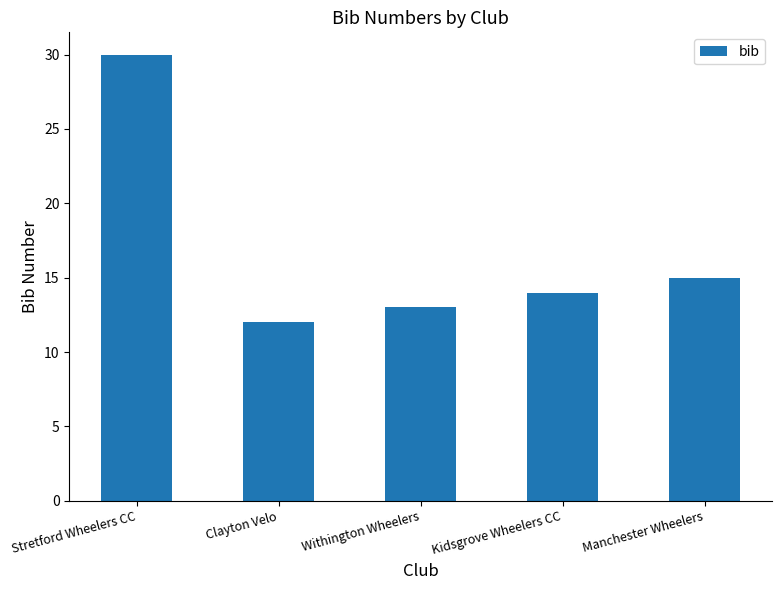

Reading left to right, what are all the values shown in this chart?

30	12	13	14	15